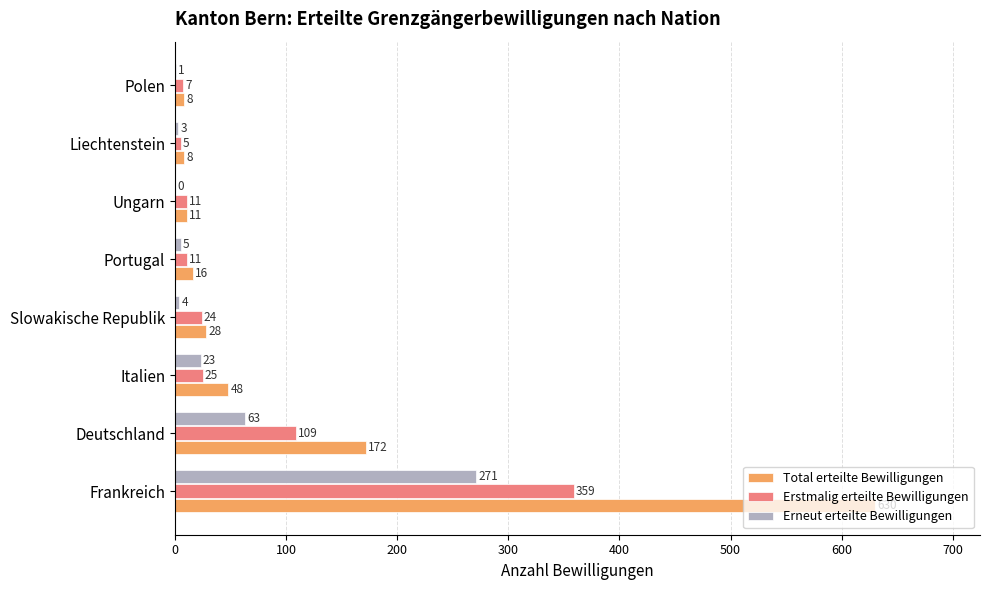

Between Deutschland and Ungarn, which series saw the biggest shift?

Total erteilte Bewilligungen